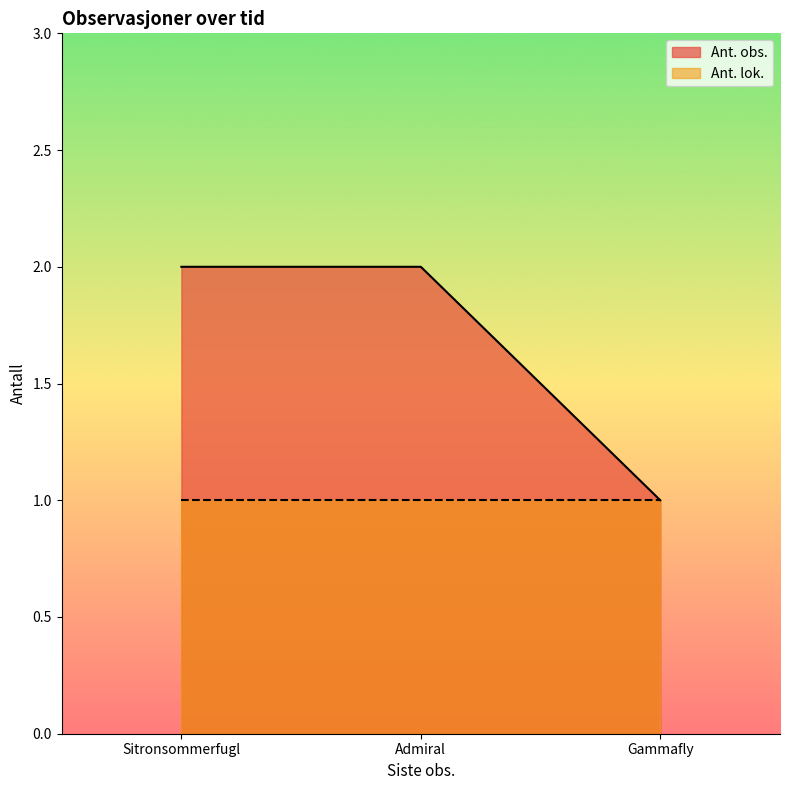

Which series has the widest spread of values?

Ant. obs.